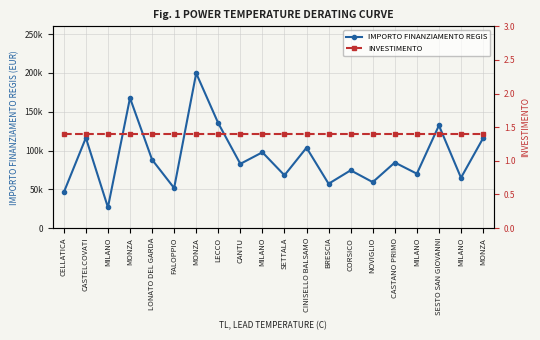

Is the value of INVESTIMENTO at NOVIGLIO greater than the value of IMPORTO FINANZIAMENTO REGIS at MONZA?

No